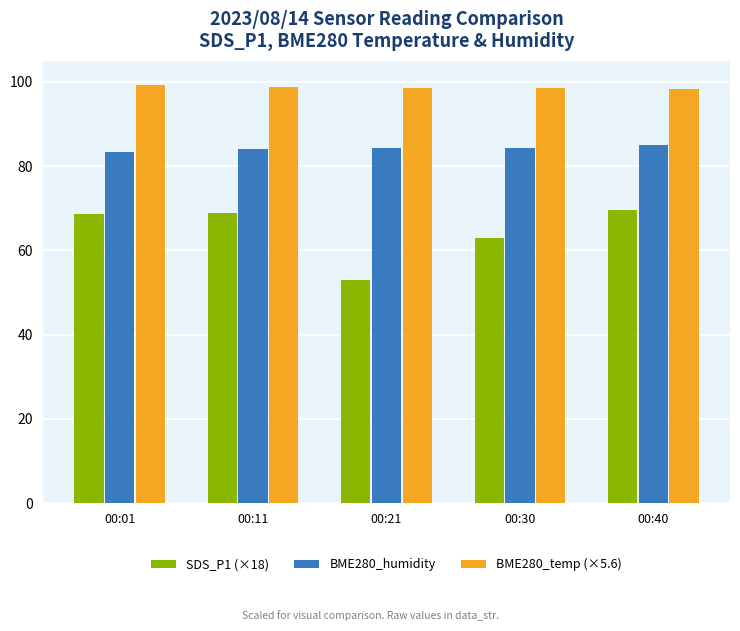

List the series in order of their overall mean, lowest first.

SDS_P1 (×18), BME280_humidity, BME280_temp (×5.6)